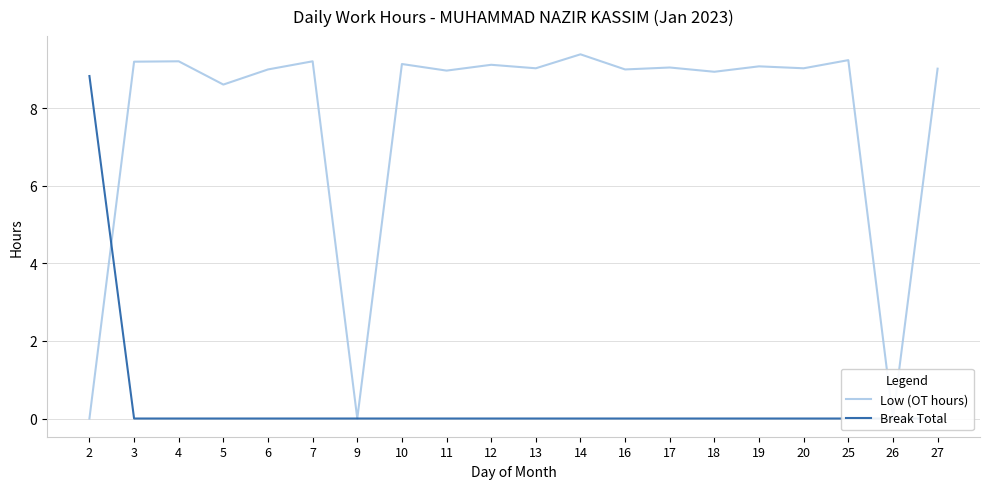

How many positive values does the Low (OT hours) series have?

17